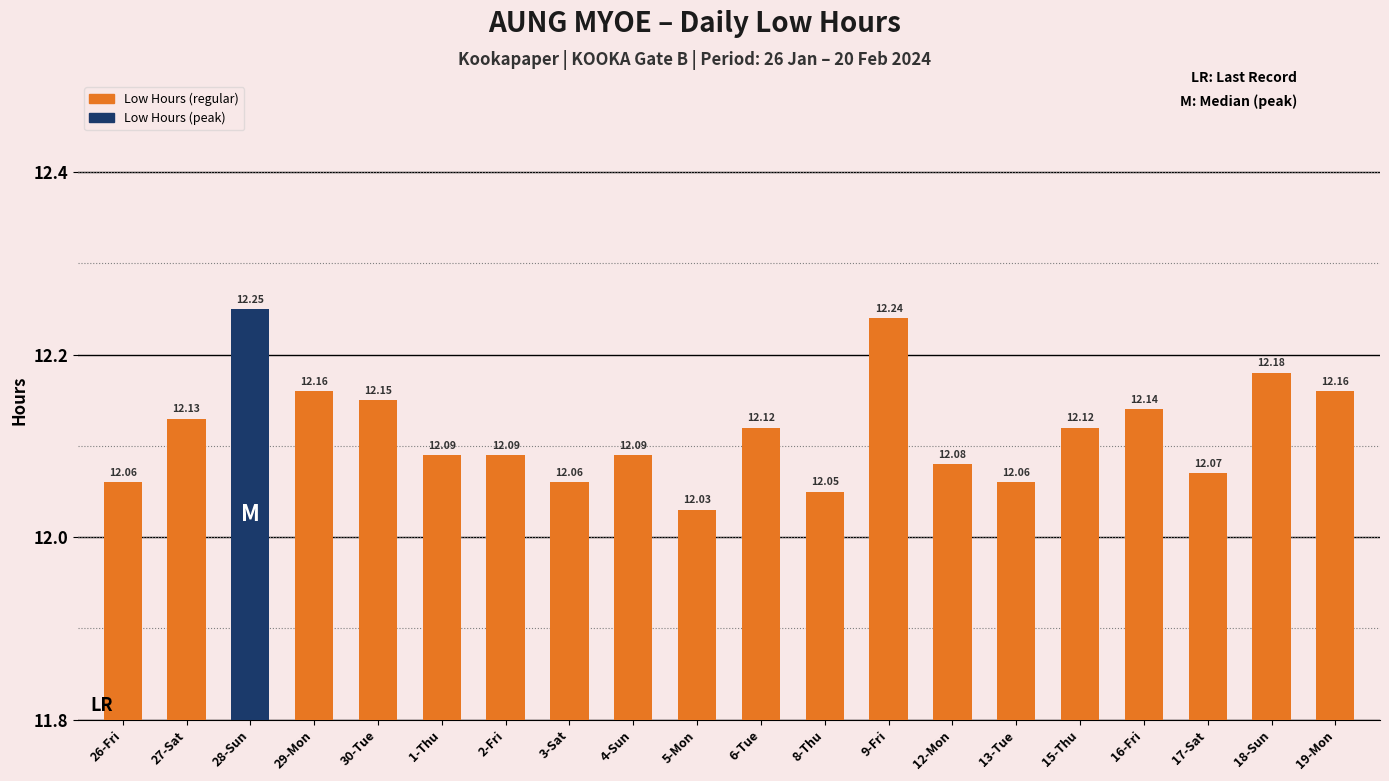

The value at 18-Sun is 4.8. True or false?

False